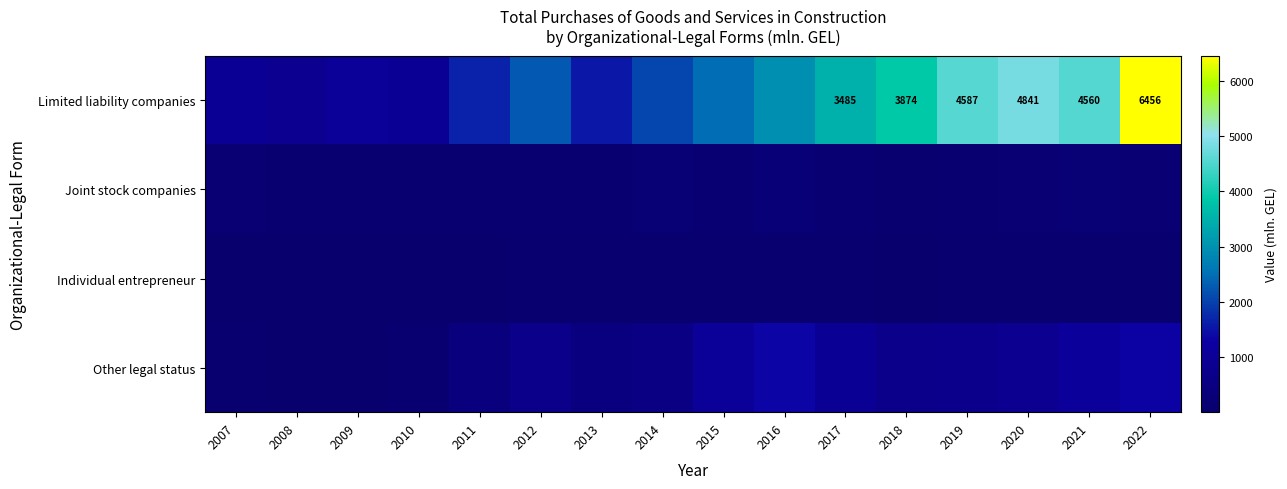

What value does the Other legal status series have at 2008?

19.5